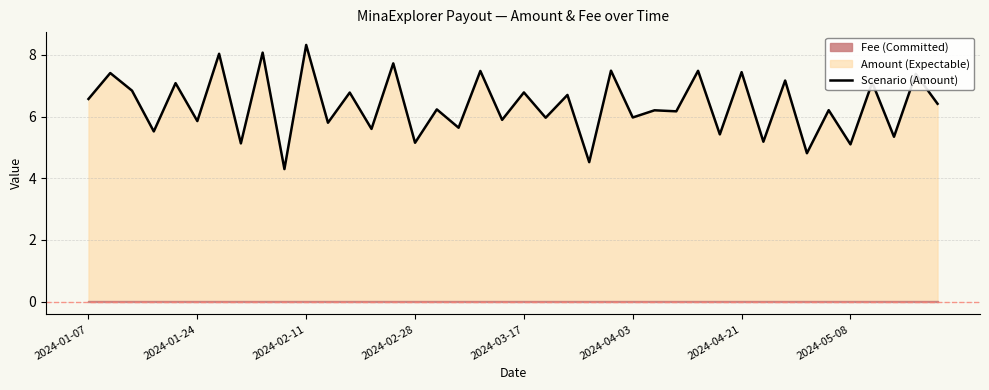

Reading left to right, list all the values displayed in this chart.

6.6	7.4	6.8	5.5	7.1	5.9	8.0	5.1	8.1	4.3	8.3	5.8	6.8	5.6	7.7	5.2	6.2	5.6	7.5	5.9	6.8	6.0	6.7	4.5	7.5	6.0	6.2	6.2	7.5	5.4	7.4	5.2	7.2	4.8	6.2	5.1	7.1	5.3	7.4	6.4